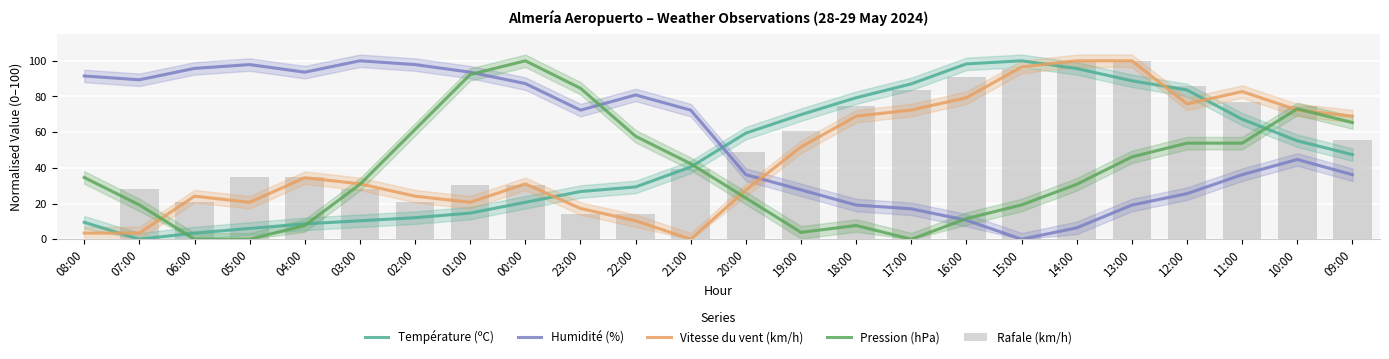

What are all the series names shown in the legend?

Température (ºC), Humidité (%), Vitesse du vent (km/h), Pression (hPa), Rafale (km/h)